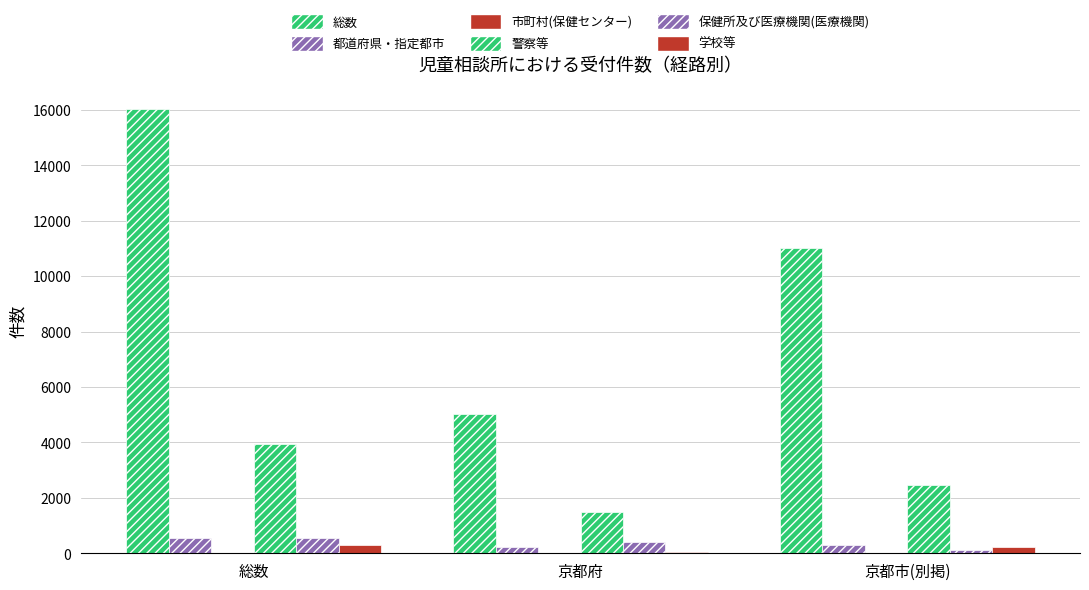

What is the difference between the maximum and minimum values in the 都道府県・指定都市 series?

312